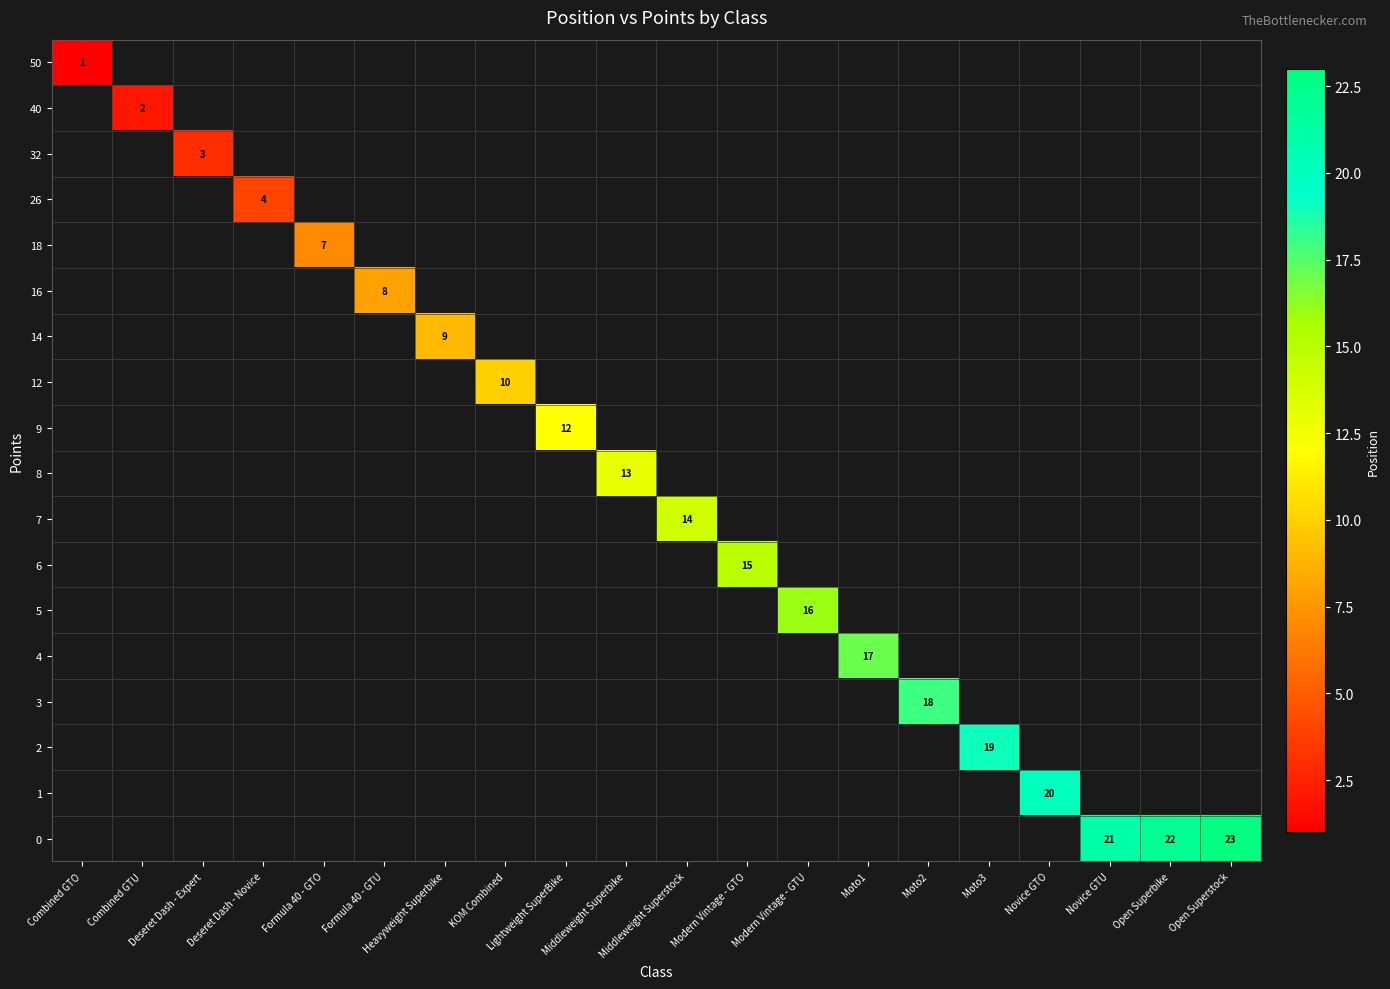

How many positive values does the row_7 series have?

1